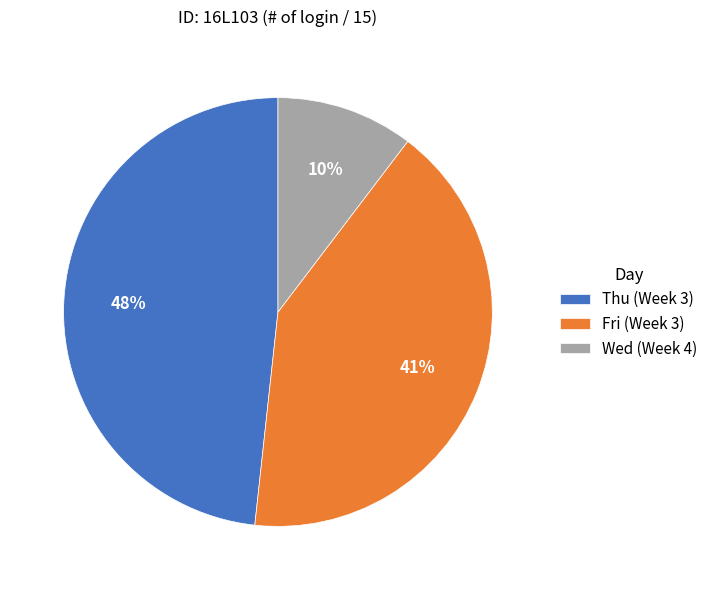

Which has a higher value, Wed (Week 4) or Fri (Week 3)?

Fri (Week 3)